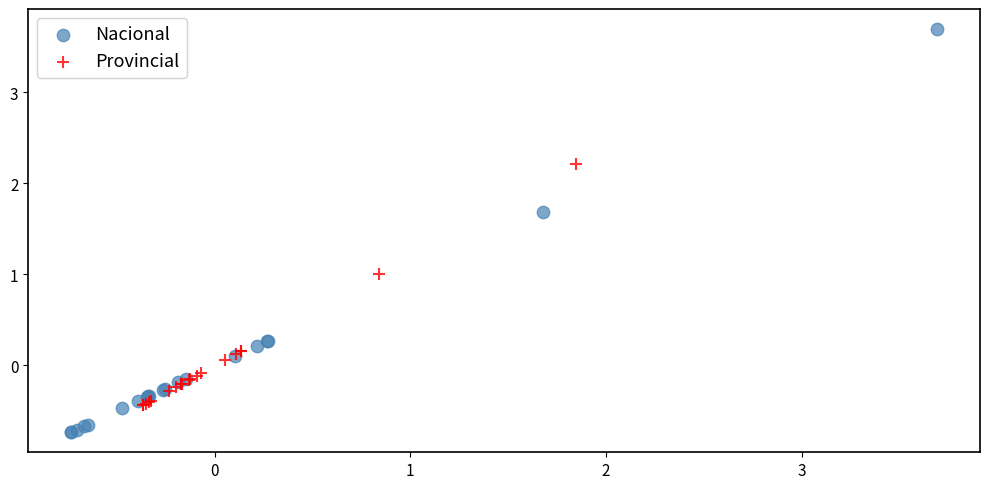

Which series contains the lowest Y value?

Nacional